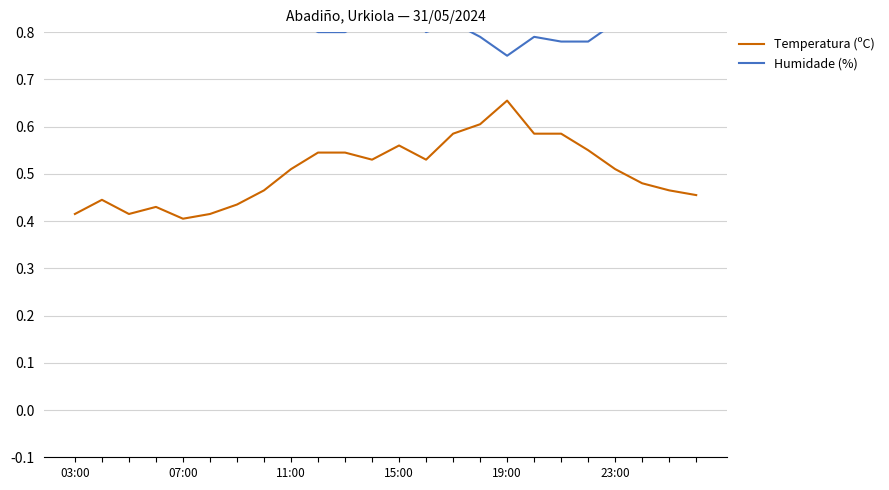

What is the lowest value of the Temperatura (ºC) series?

0.4